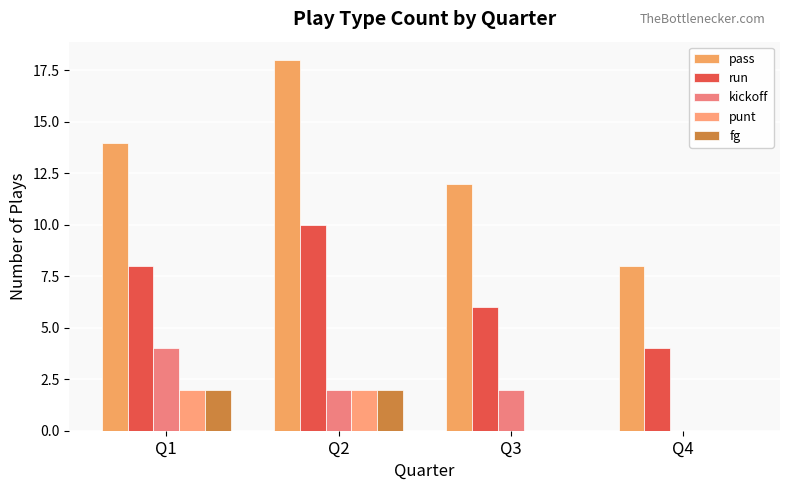

What are all the series names shown in the legend?

pass, run, kickoff, punt, fg